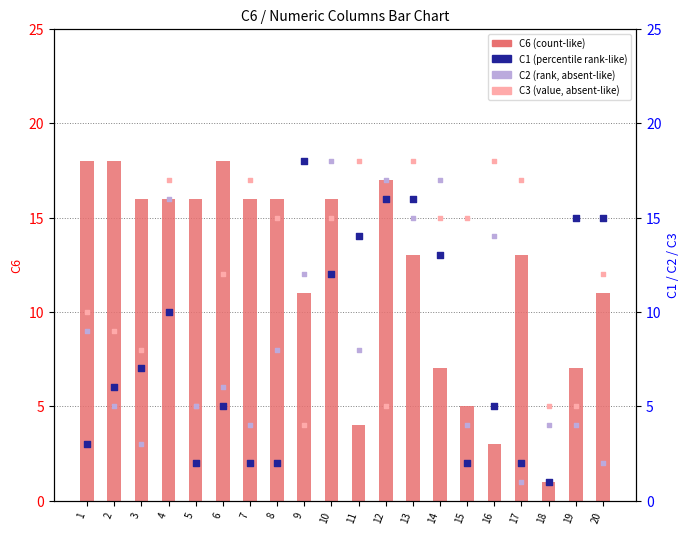

What is the total value across all series at 18?

11